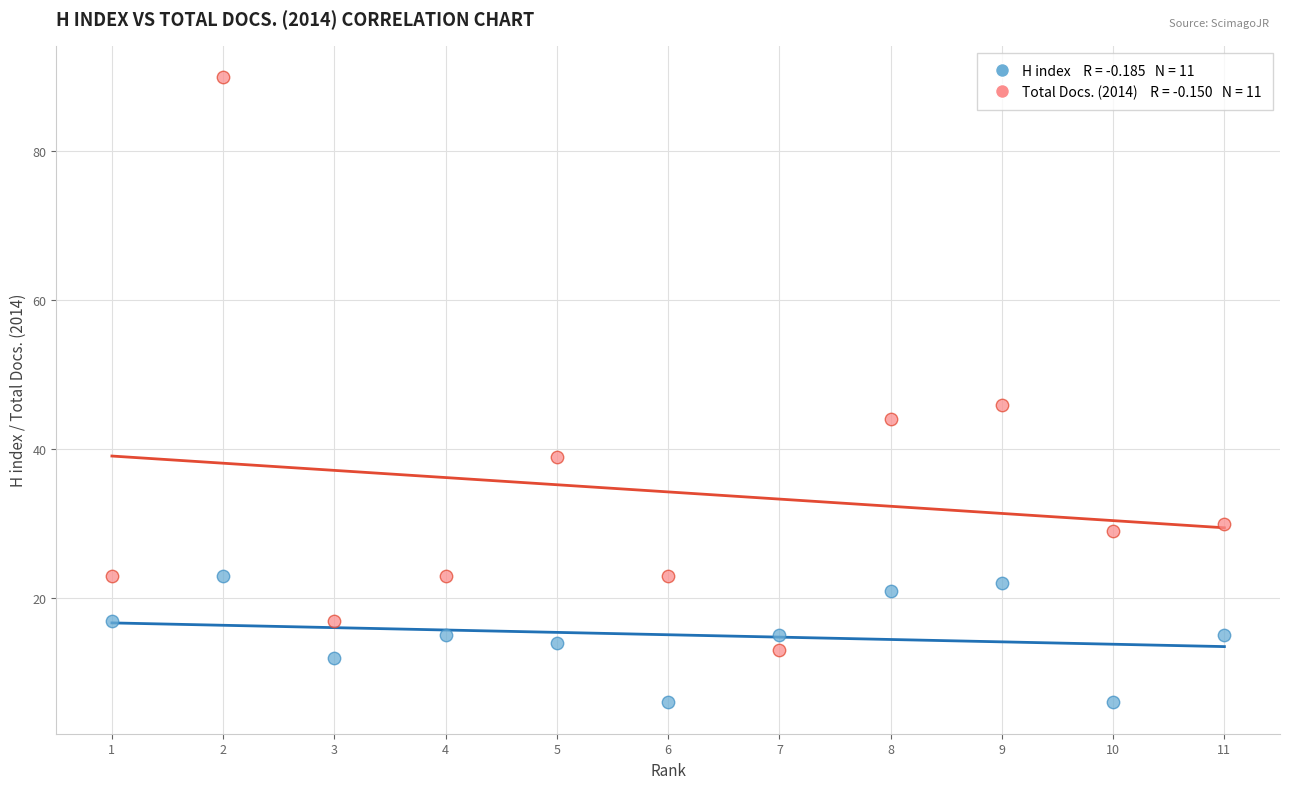

Across all data points, what is the range of X values (max minus min)?

10